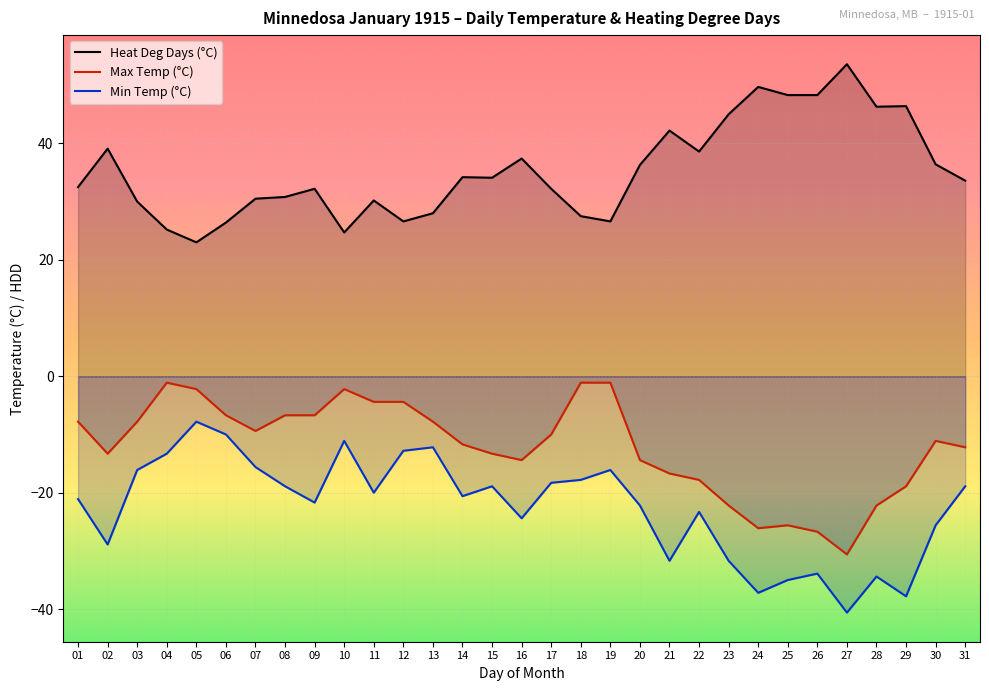

Reading left to right, extract all data points from this chart.

Max Temp (C): -7.8	-13.3	-7.8	-1.1	-2.2	-6.7	-9.4	-6.7	-6.7	-2.2	-4.4	-4.4	-7.8	-11.7	-13.3	-14.4	-10.0	-1.1	-1.1	-14.4	-16.7	-17.8	-22.2	-26.1	-25.6	-26.7	-30.6	-22.2	-18.9	-11.1	-12.2
Min Temp (C): -21.1	-28.9	-16.1	-13.3	-7.8	-10.0	-15.6	-18.9	-21.7	-11.1	-20.0	-12.8	-12.2	-20.6	-18.9	-24.4	-18.3	-17.8	-16.1	-22.2	-31.7	-23.3	-31.7	-37.2	-35.0	-33.9	-40.6	-34.4	-37.8	-25.6	-18.9
Heat Deg Days (C): 32.5	39.1	30.0	25.2	23.0	26.4	30.5	30.8	32.2	24.7	30.2	26.6	28.0	34.2	34.1	37.4	32.2	27.5	26.6	36.3	42.2	38.6	45.0	49.7	48.3	48.3	53.6	46.3	46.4	36.4	33.6